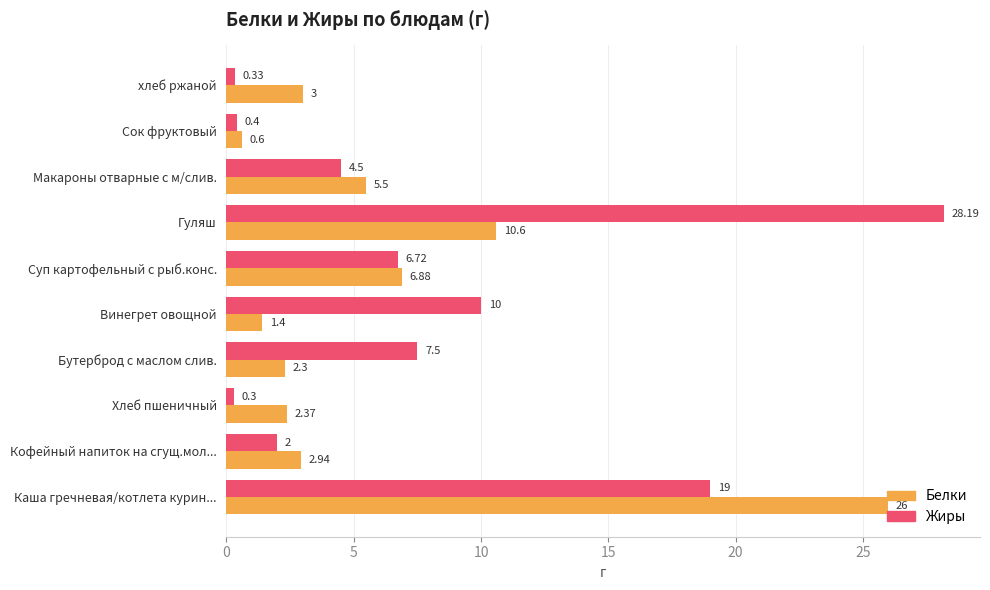

What is the total value across all series at Кофейный напиток на сгущ.мол...?

4.9